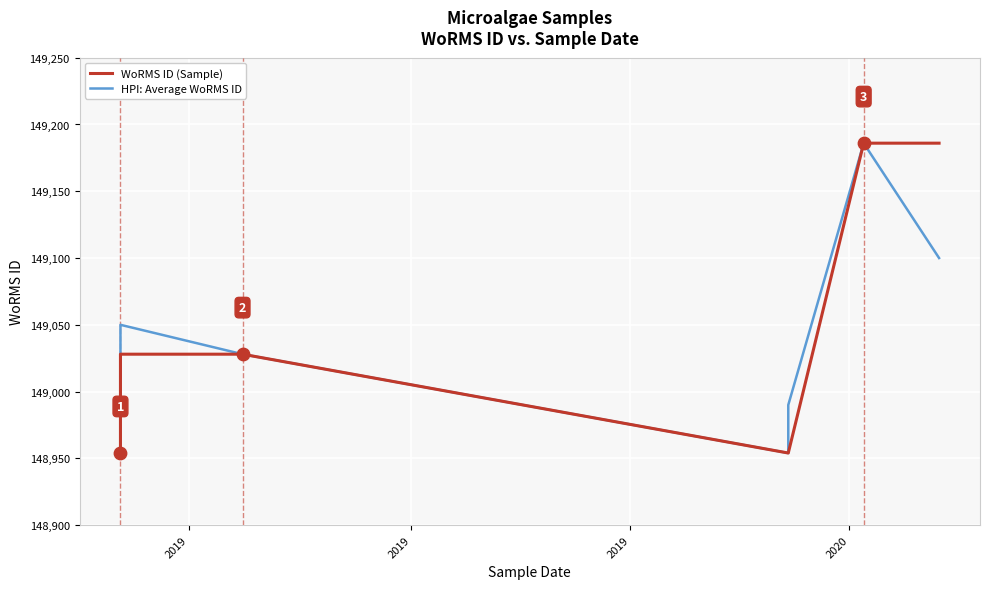

Which series has the largest total across all categories?

HPI: Average WoRMS ID